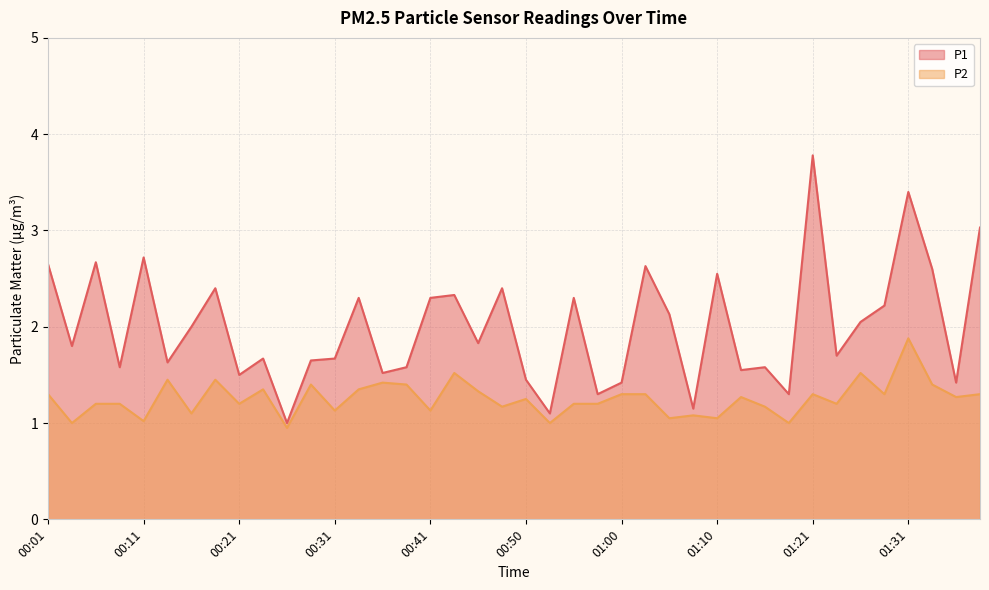

Where is the first local minimum for P2?

00:04